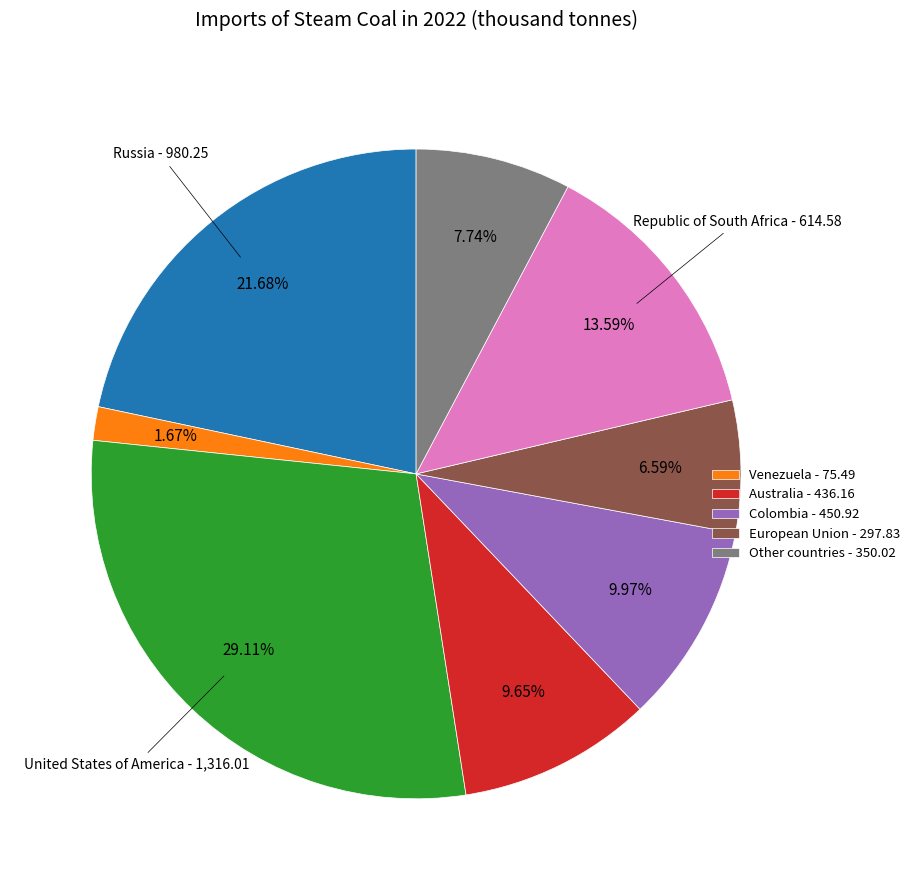

Does any single category account for the majority?

No